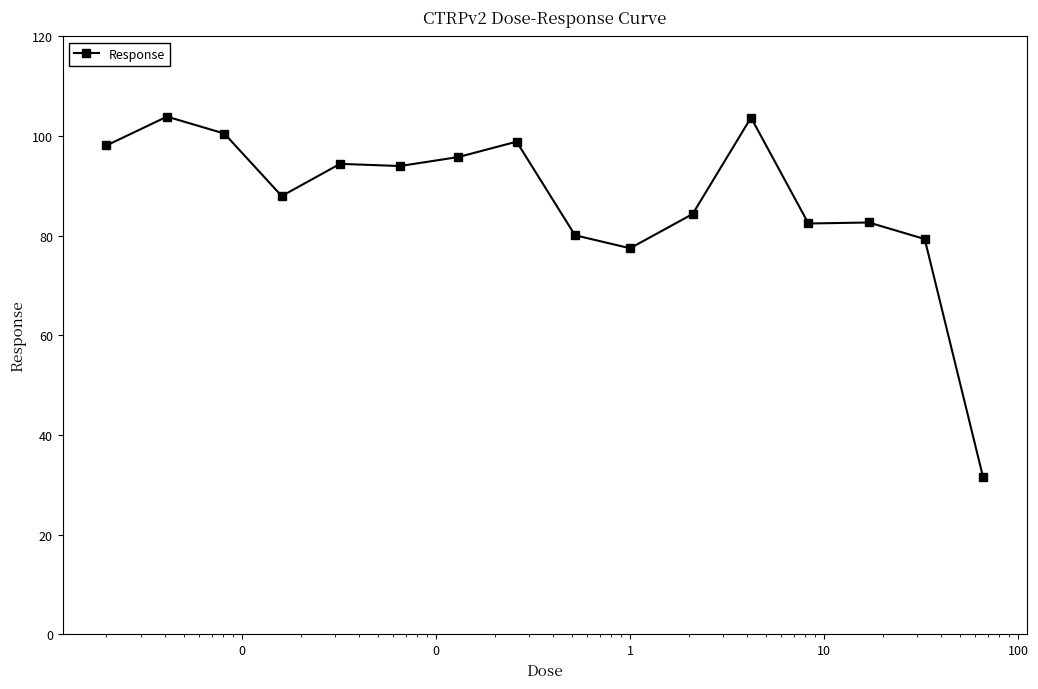

True or false: there are more than 0 points higher than both neighbors.

True